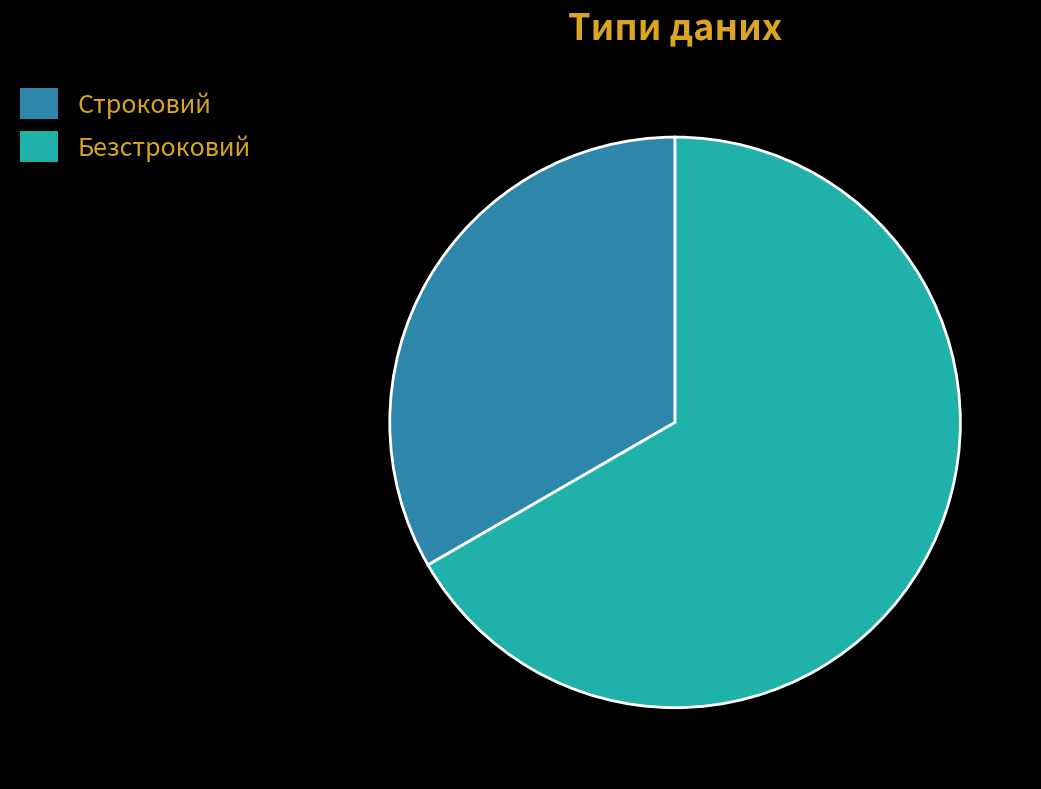

How many segments does this pie chart have?

2